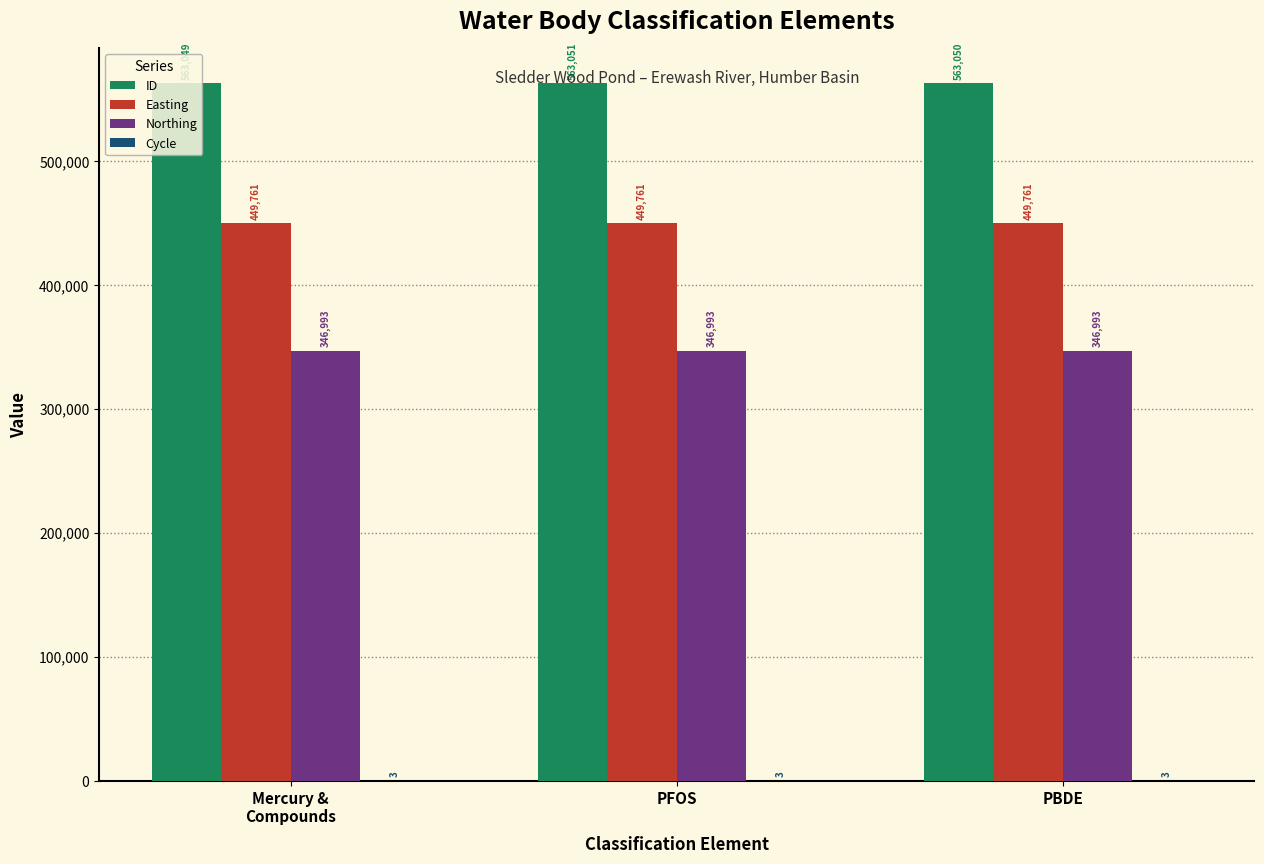

Between PFOS and PBDE, which series saw the biggest shift?

ID